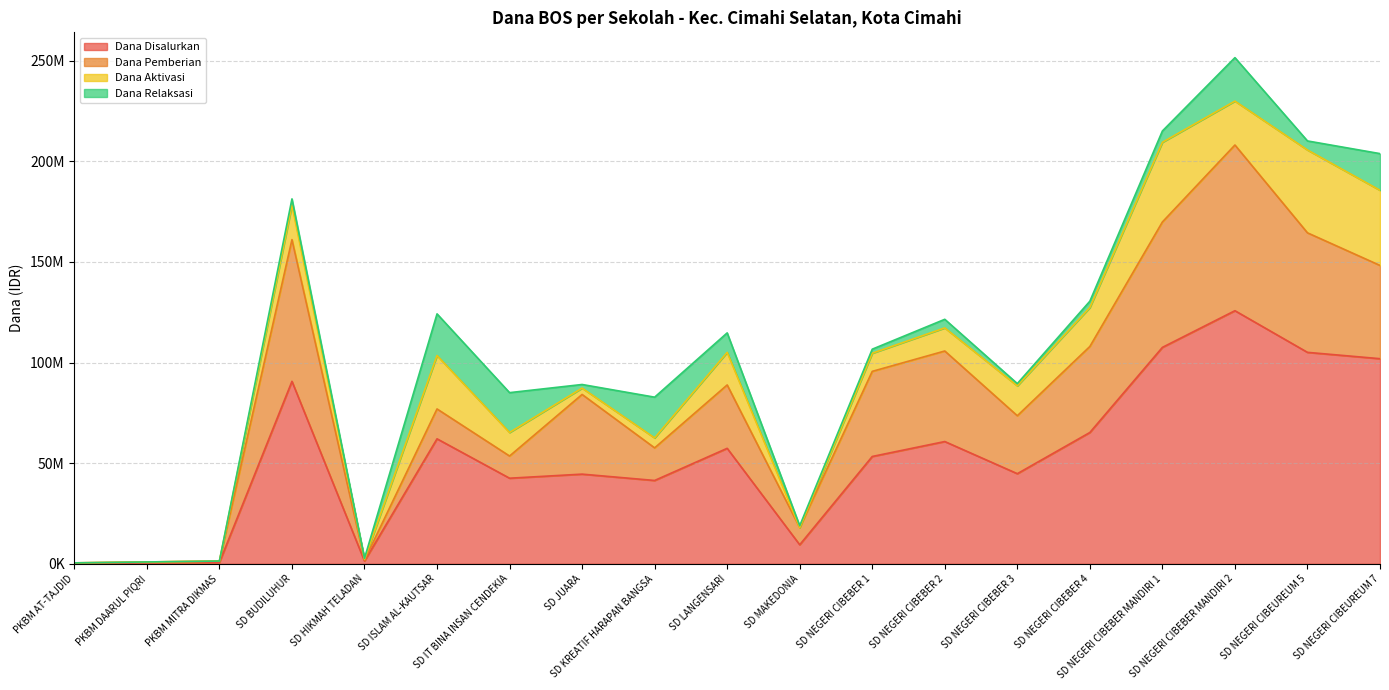

Does the chart display data point markers on the line(s)?

No